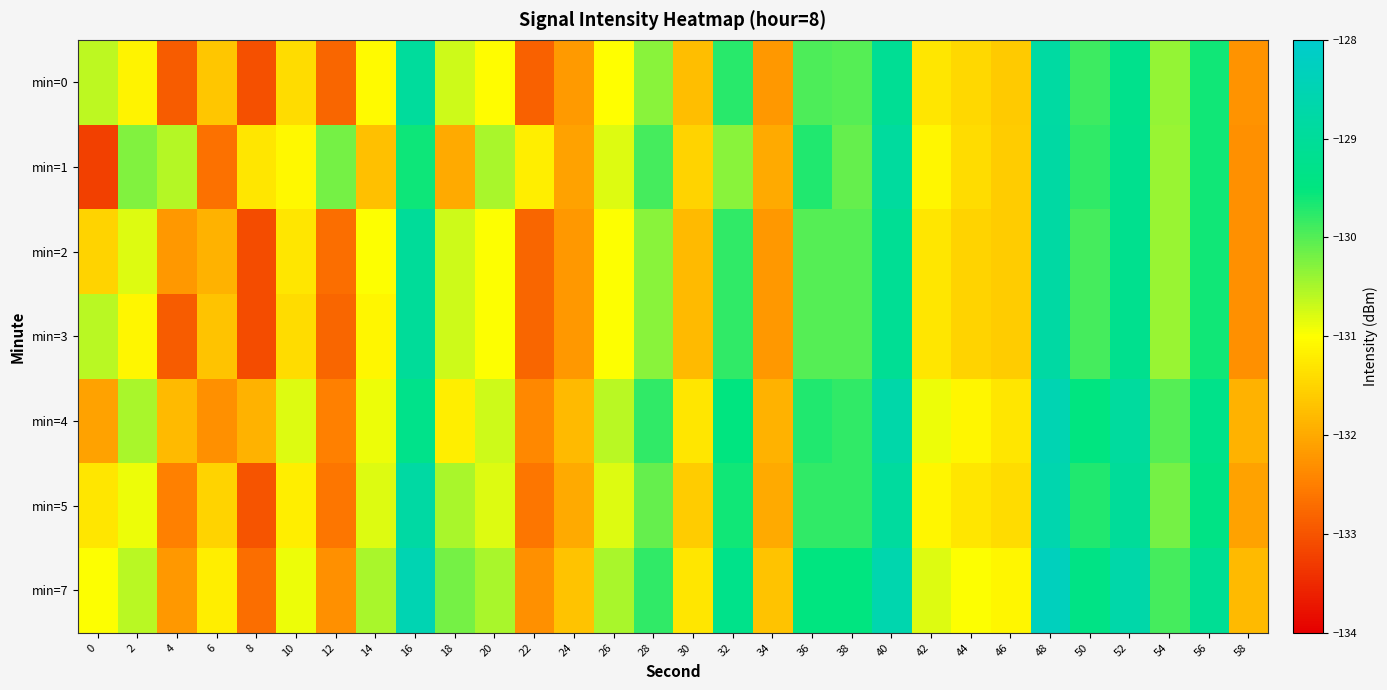

Reading right to left, list all the values displayed in this chart.

min=0: 58=-132.3	56=-129.6	54=-130.4	52=-129.2	50=-129.9	48=-128.8	46=-131.6	44=-131.5	42=-131.3	40=-129.1	38=-130.0	36=-130.0	34=-132.2	32=-129.8	30=-131.8	28=-130.3	26=-131.0	24=-132.2	22=-132.8	20=-131.0	18=-130.7	16=-129.0	14=-131.1	12=-132.8	10=-131.4	8=-133.1	6=-131.7	4=-132.9	2=-131.1	0=-130.6
min=1: 58=-132.3	56=-129.6	54=-130.4	52=-129.2	50=-129.8	48=-128.8	46=-131.6	44=-131.4	42=-131.1	40=-128.9	38=-130.1	36=-129.7	34=-132.0	32=-130.3	30=-131.5	28=-129.9	26=-130.8	24=-132.1	22=-131.2	20=-130.5	18=-132.0	16=-129.6	14=-131.7	12=-130.2	10=-131.1	8=-131.3	6=-132.7	4=-130.6	2=-130.3	0=-133.2
min=2: 58=-132.3	56=-129.6	54=-130.4	52=-129.2	50=-129.9	48=-128.8	46=-131.6	44=-131.5	42=-131.3	40=-129.1	38=-130.0	36=-130.0	34=-132.2	32=-129.8	30=-131.8	28=-130.3	26=-131.0	24=-132.2	22=-132.8	20=-131.0	18=-130.7	16=-129.0	14=-131.0	12=-132.7	10=-131.3	8=-133.1	6=-131.9	4=-132.2	2=-130.8	0=-131.5
min=3: 58=-132.3	56=-129.6	54=-130.4	52=-129.2	50=-129.9	48=-128.8	46=-131.6	44=-131.5	42=-131.3	40=-129.1	38=-130.0	36=-130.0	34=-132.2	32=-129.8	30=-131.8	28=-130.3	26=-131.0	24=-132.2	22=-132.8	20=-131.0	18=-130.7	16=-129.0	14=-131.1	12=-132.8	10=-131.4	8=-133.1	6=-131.7	4=-132.9	2=-131.1	0=-130.6
min=4: 58=-131.9	56=-129.3	54=-130.0	52=-128.9	50=-129.5	48=-128.5	46=-131.3	44=-131.1	42=-130.9	40=-128.7	38=-129.8	36=-129.7	34=-131.9	32=-129.5	30=-131.3	28=-129.8	26=-130.6	24=-131.8	22=-132.4	20=-130.7	18=-131.2	16=-129.3	14=-130.9	12=-132.5	10=-130.8	8=-131.9	6=-132.3	4=-131.8	2=-130.5	0=-132.1
min=5: 58=-132.1	56=-129.4	54=-130.2	52=-129.0	50=-129.7	48=-128.6	46=-131.4	44=-131.3	42=-131.1	40=-128.9	38=-129.8	36=-129.8	34=-132.0	32=-129.6	30=-131.6	28=-130.1	26=-130.8	24=-132.0	22=-132.6	20=-130.8	18=-130.5	16=-128.8	14=-130.8	12=-132.6	10=-131.2	8=-133.0	6=-131.5	4=-132.5	2=-130.9	0=-131.3
min=7: 58=-131.8	56=-129.1	54=-129.9	52=-128.7	50=-129.4	48=-128.3	46=-131.1	44=-131.0	42=-130.8	40=-128.6	38=-129.5	36=-129.5	34=-131.7	32=-129.3	30=-131.3	28=-129.8	26=-130.5	24=-131.7	22=-132.3	20=-130.5	18=-130.2	16=-128.5	14=-130.5	12=-132.3	10=-130.9	8=-132.7	6=-131.2	4=-132.2	2=-130.6	0=-131.0